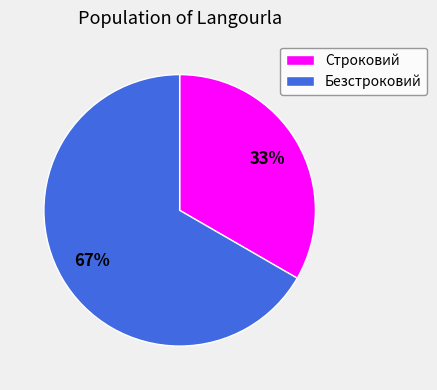

Approximately how many times larger is the value at Безстроковий compared to Строковий?

2.0